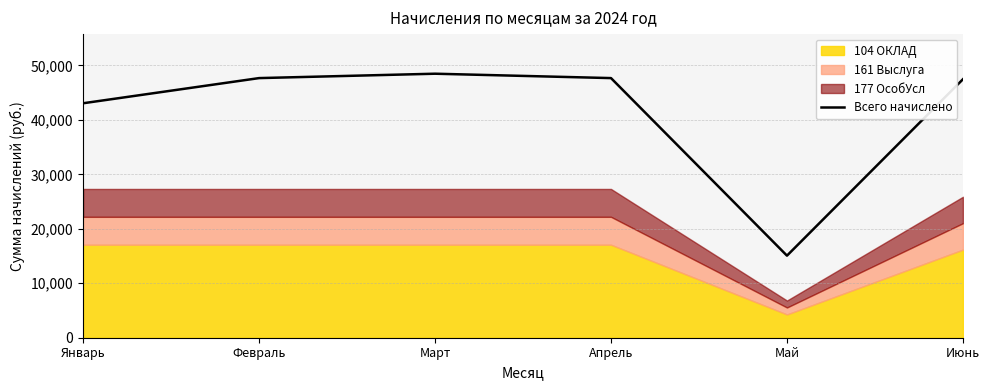

The chart shows a value of 43064.4 at Январь. True or false?

True